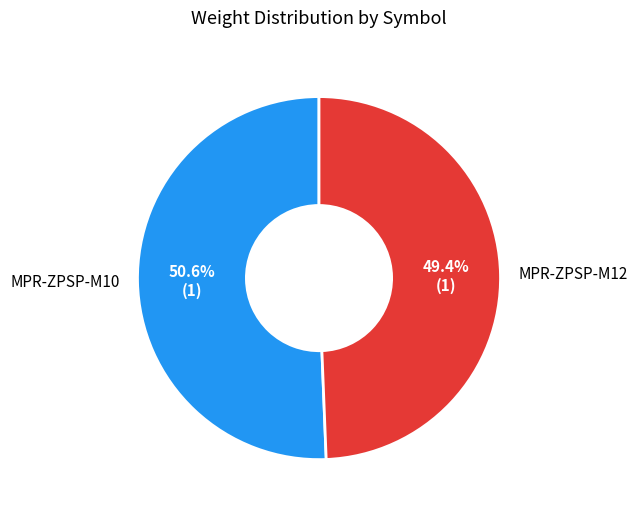

How many slices are in this pie chart?

2